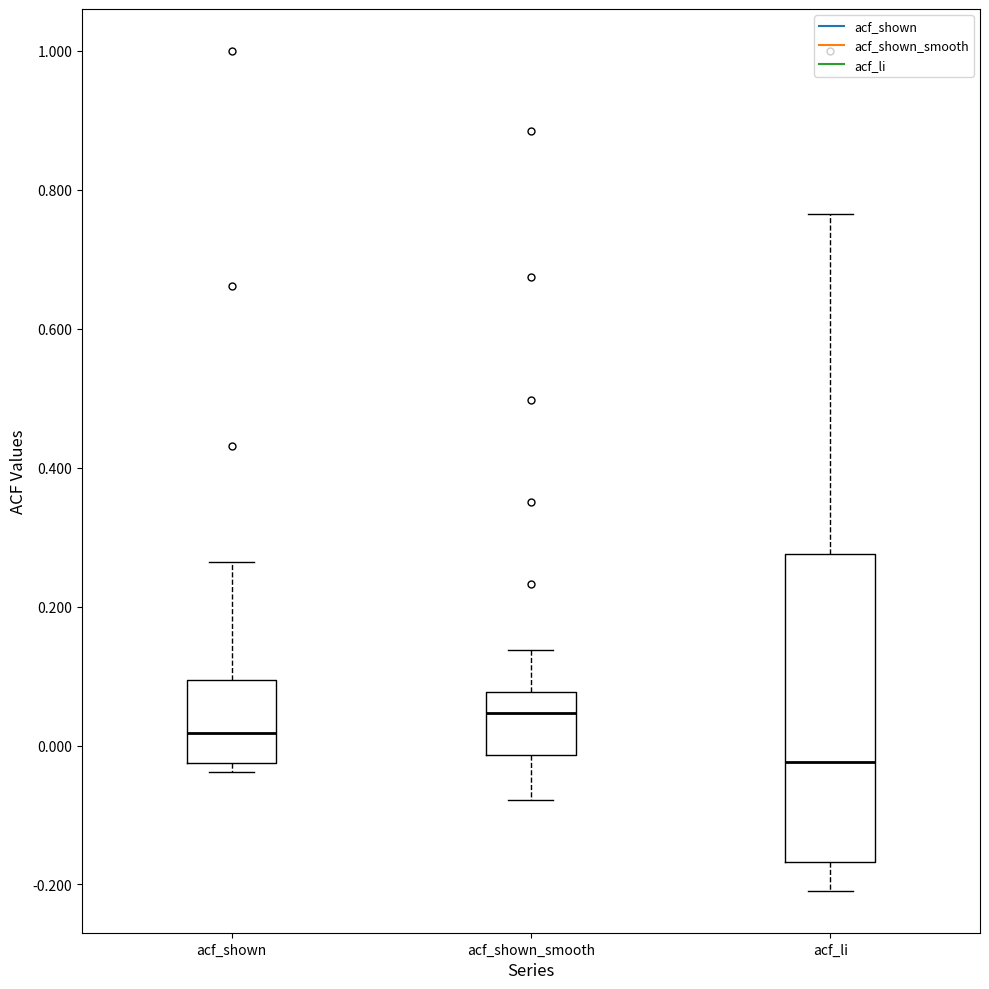

Comparing the boxes themselves (not the whiskers), which one is the tallest?

acf_li